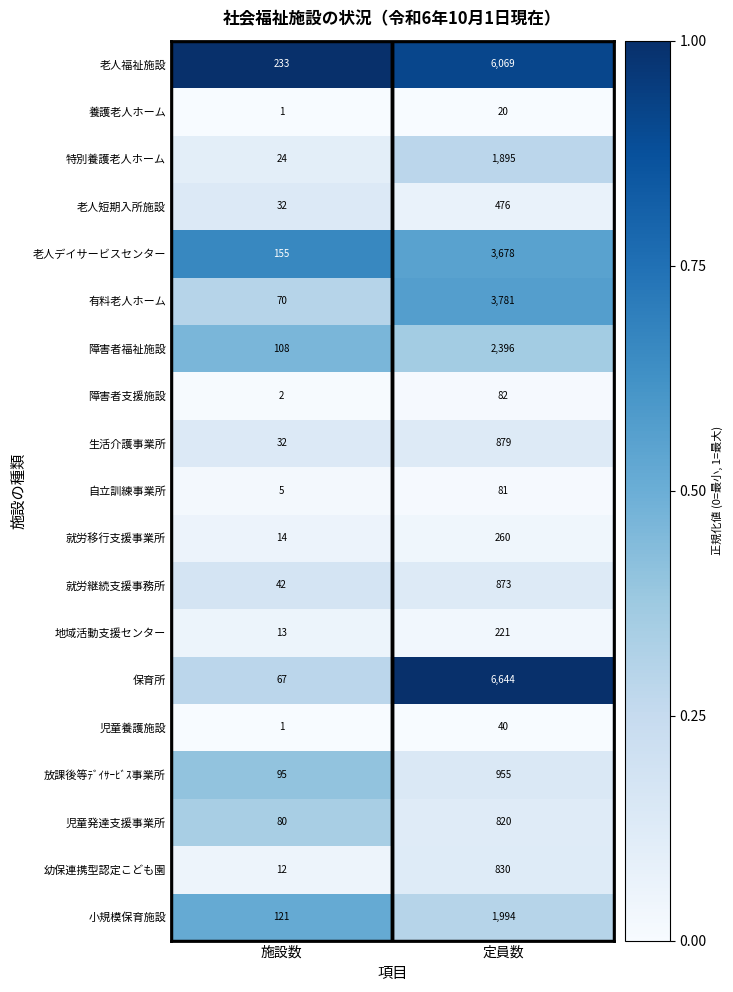

Rank the series by their maximum value, from highest to lowest.

保育所, 老人福祉施設, 有料老人ホーム, 老人デイサービスセンター, 障害者福祉施設, 小規模保育施設, 特別養護老人ホーム, 放課後等ﾃﾞｲｻｰﾋﾞｽ事業所, 生活介護事業所, 就労継続支援事務所, 幼保連携型認定こども園, 児童発達支援事業所, 老人短期入所施設, 就労移行支援事業所, 地域活動支援センター, 障害者支援施設, 自立訓練事業所, 児童養護施設, 養護老人ホーム